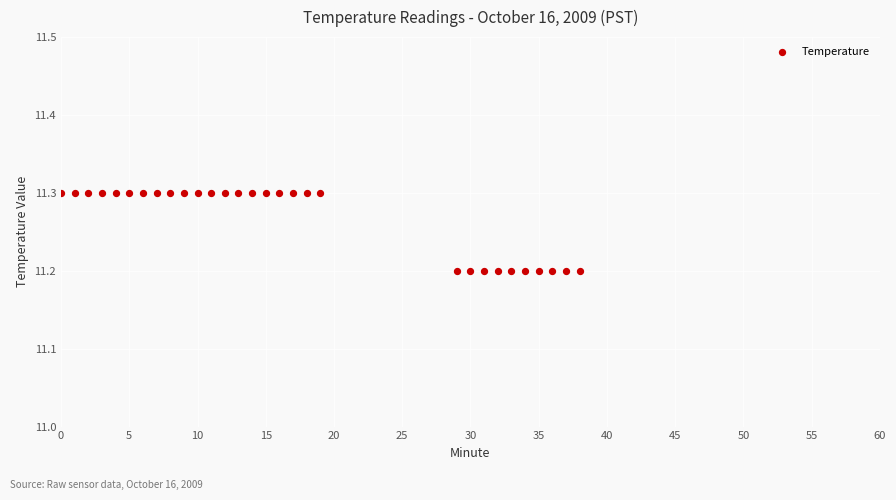

What is the range of X values (max minus min)?

38.0